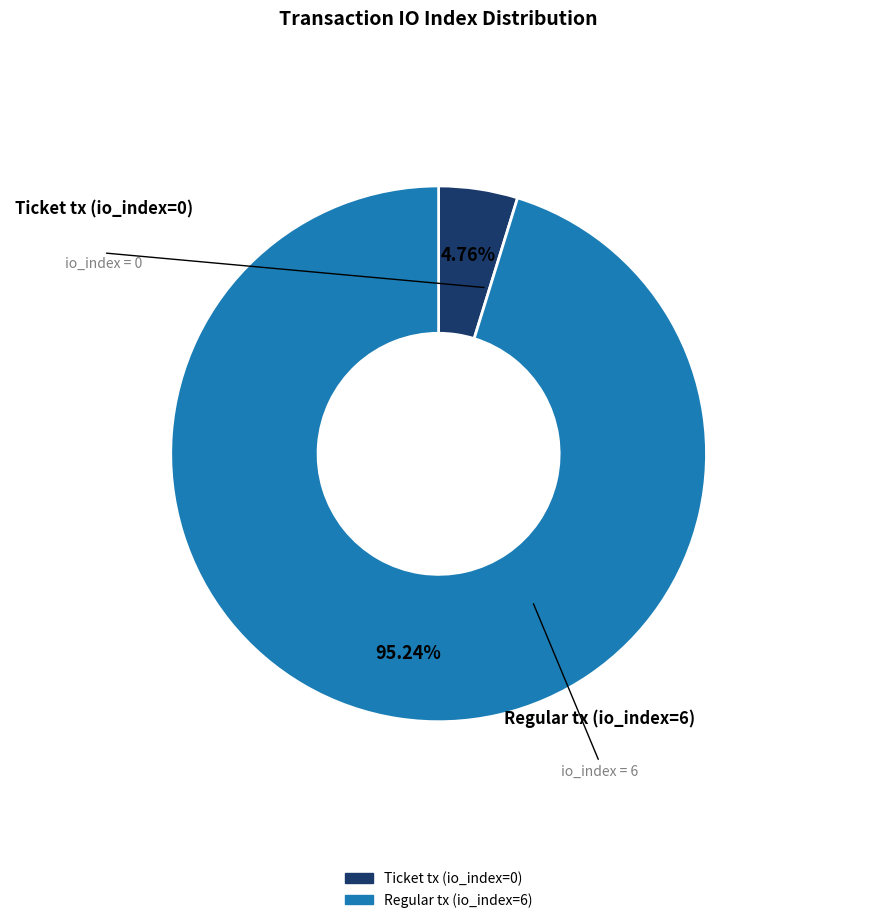

Do Ticket tx (io_index=0) and Regular tx (io_index=6) together represent more than half of the pie?

Yes